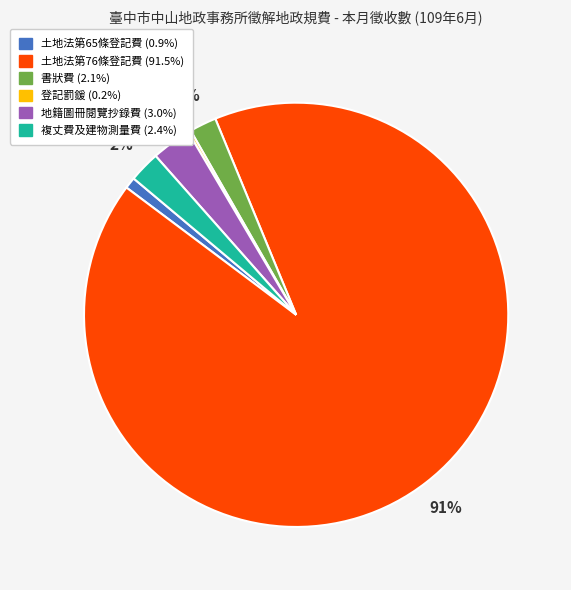

Combined, do 複丈費及建物測量費 and 書狀費 account for over 50%?

No